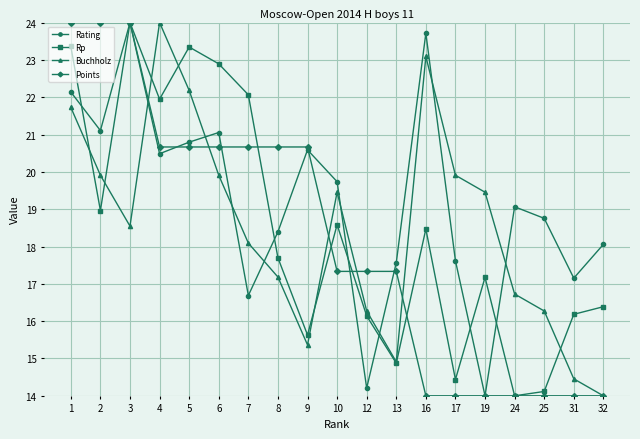

How many categories are shown in the chart?

19